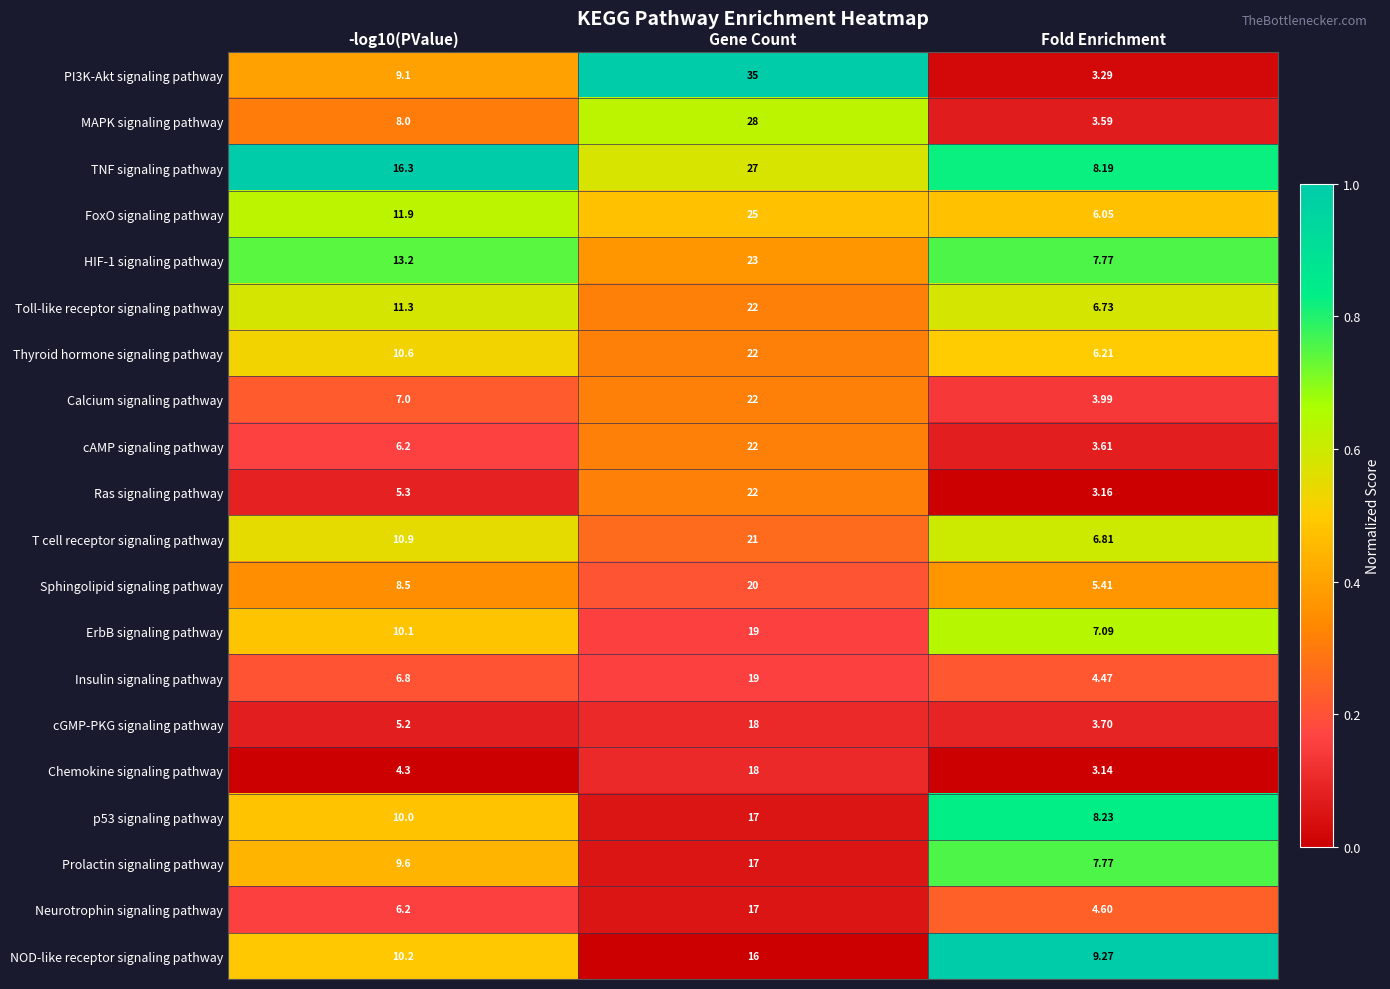

Which label corresponds to the largest value in the chart?

Gene Count